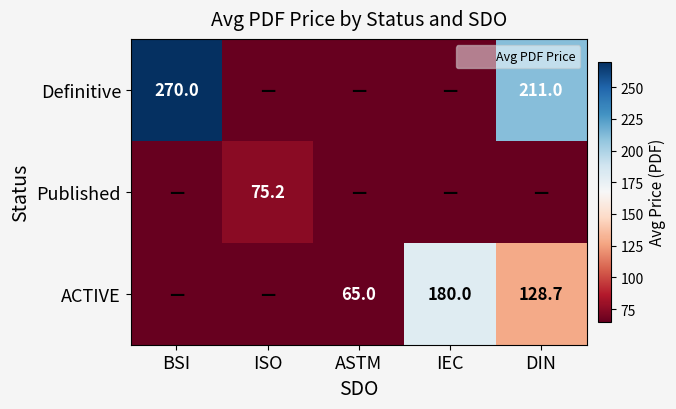

Which series changed the most between ISO and DIN?

Definitive